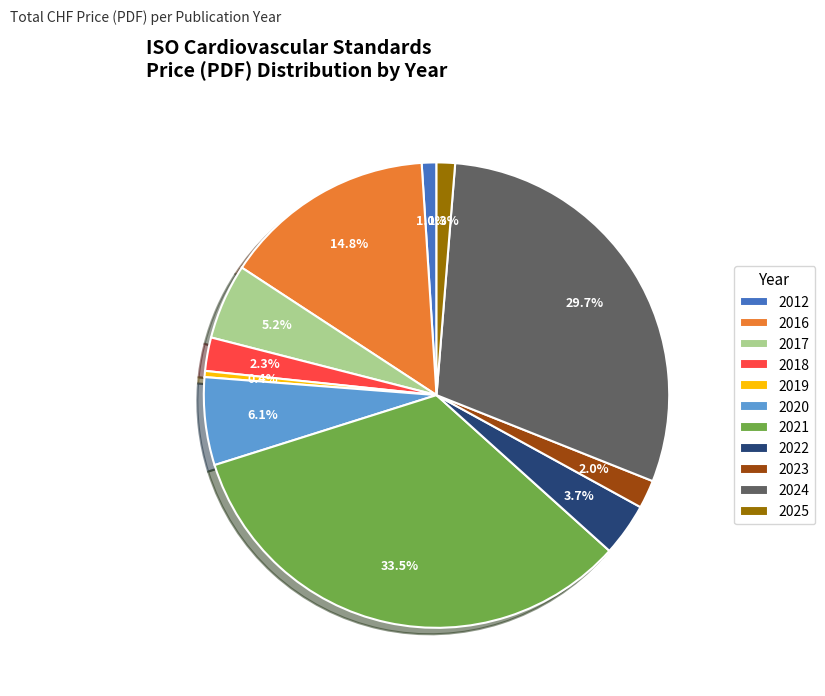

To the nearest percent, what percentage of the pie is 2016?

15%